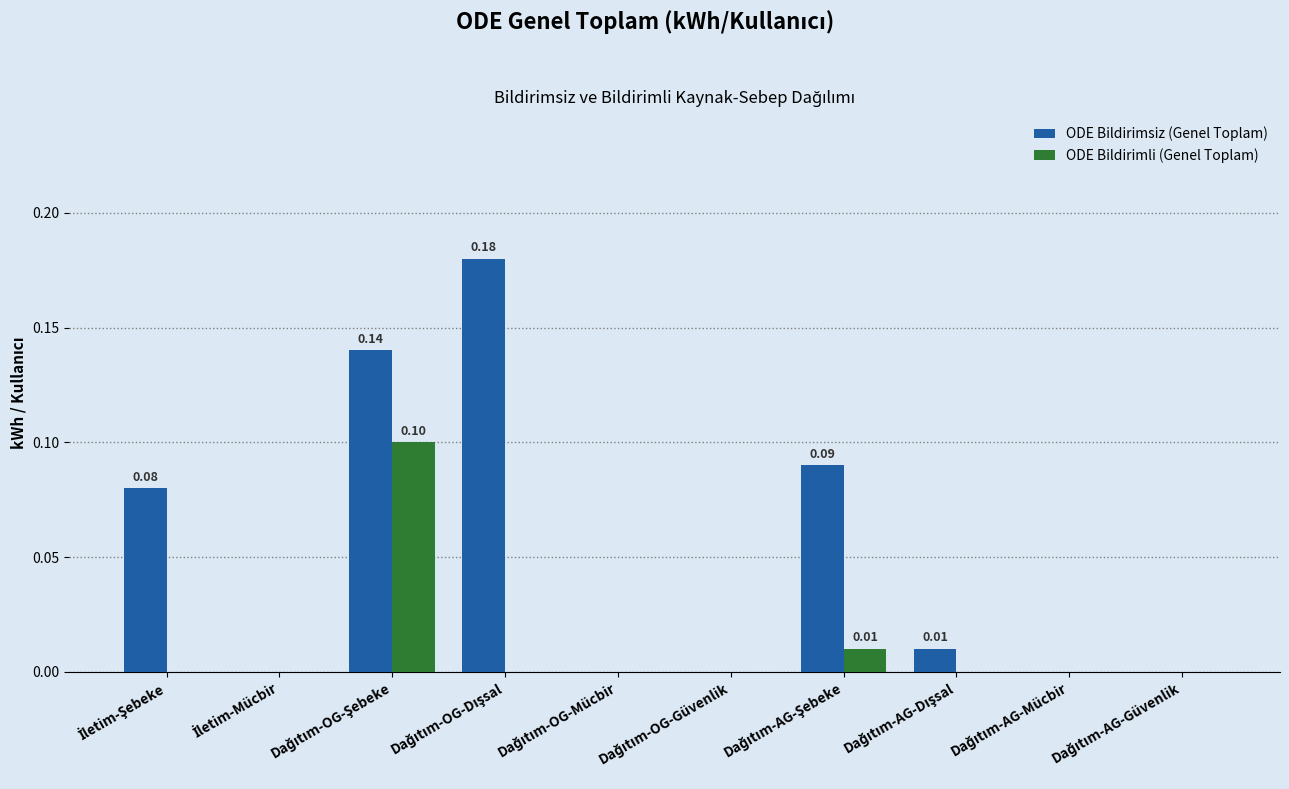

Which label corresponds to the smallest value in the chart?

İletim-Mücbir